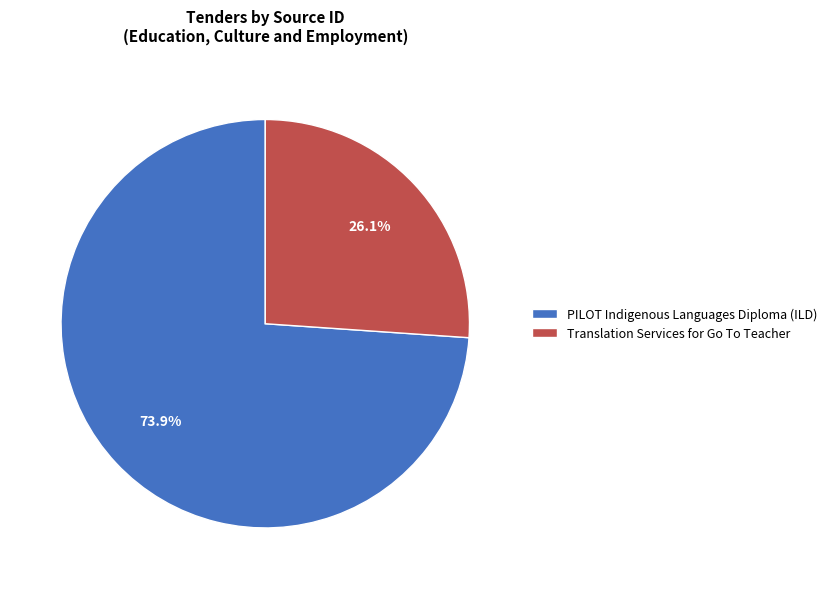

How many segments does this pie chart have?

2